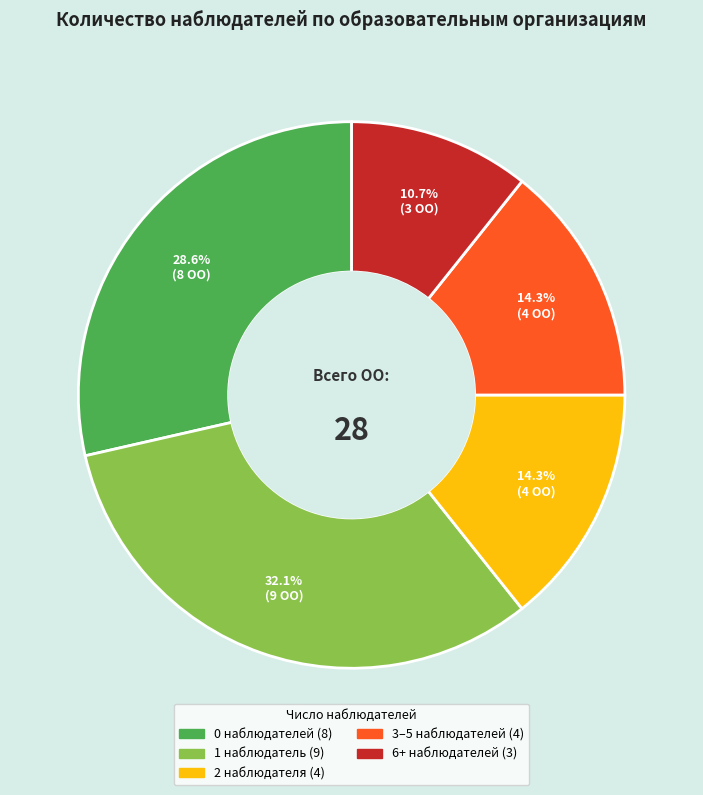

Is there any slice that represents more than half of the pie?

No